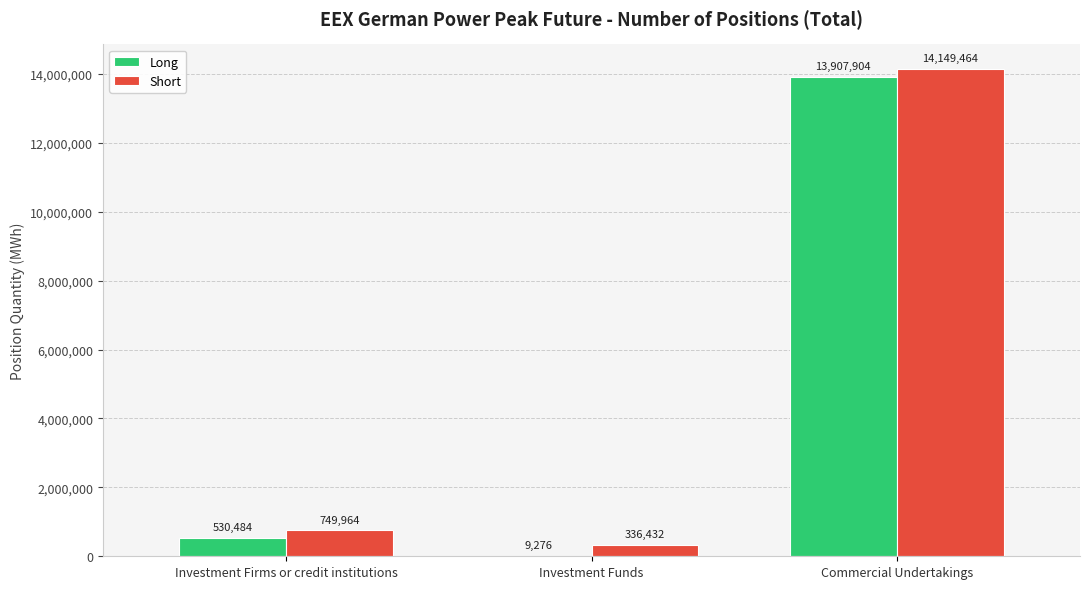

Reading right to left, what are all the values shown in this chart?

Long: Commercial Undertakings=13907904	Investment Funds=9276	Investment Firms or credit institutions=530484
Short: Commercial Undertakings=14149464	Investment Funds=336432	Investment Firms or credit institutions=749964